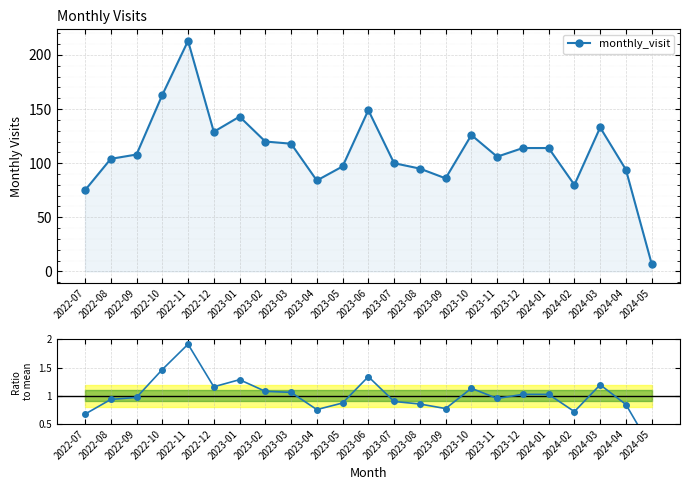

What is the sum of all Ratio to mean values?

23.0